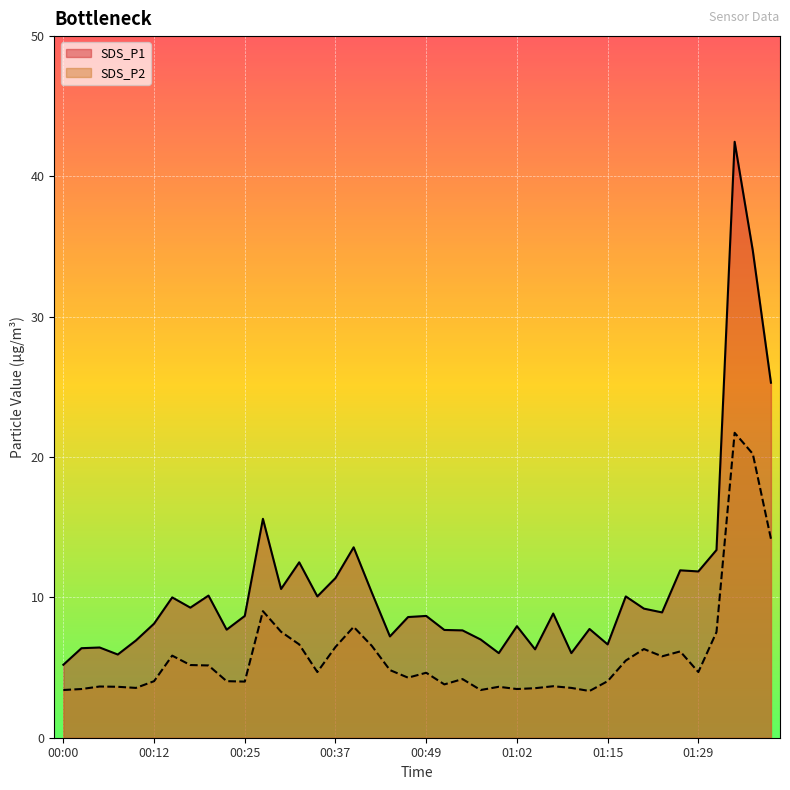

Which has a higher value, 00:49 or 01:31?

01:31